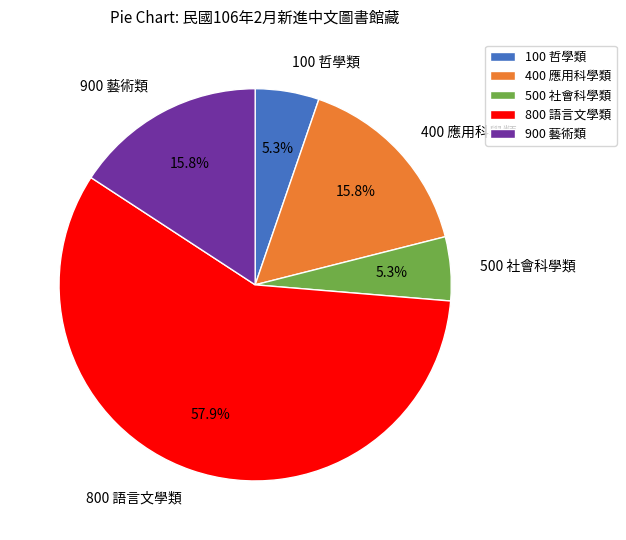

Is it true that 400 應用科學類 is 16% of the pie?

True